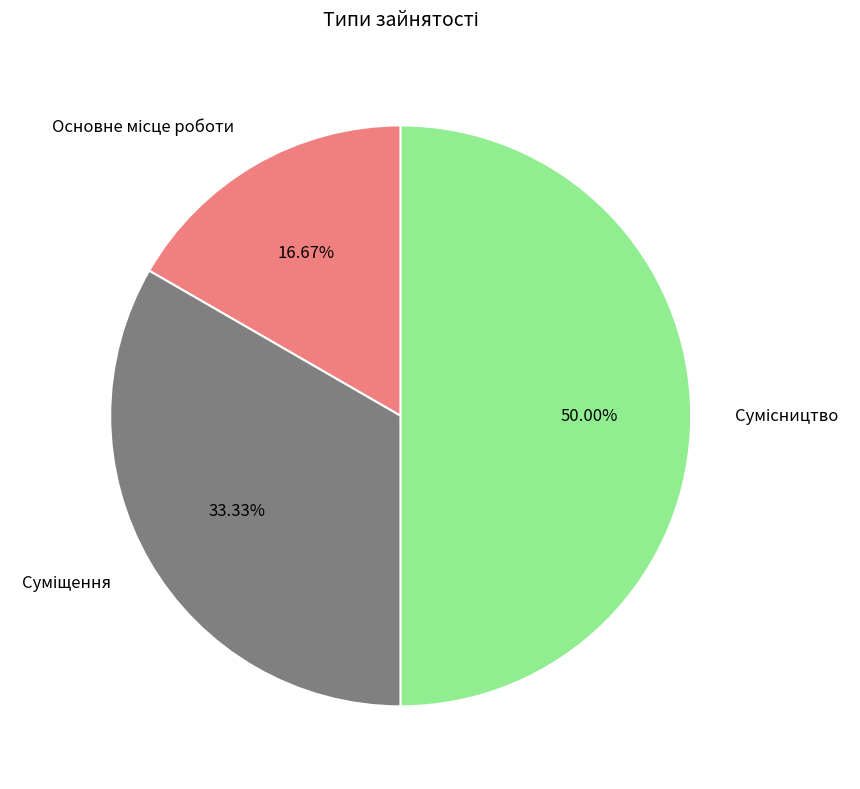

What percentage do Суміщення and Сумісництво together represent?

83.3%